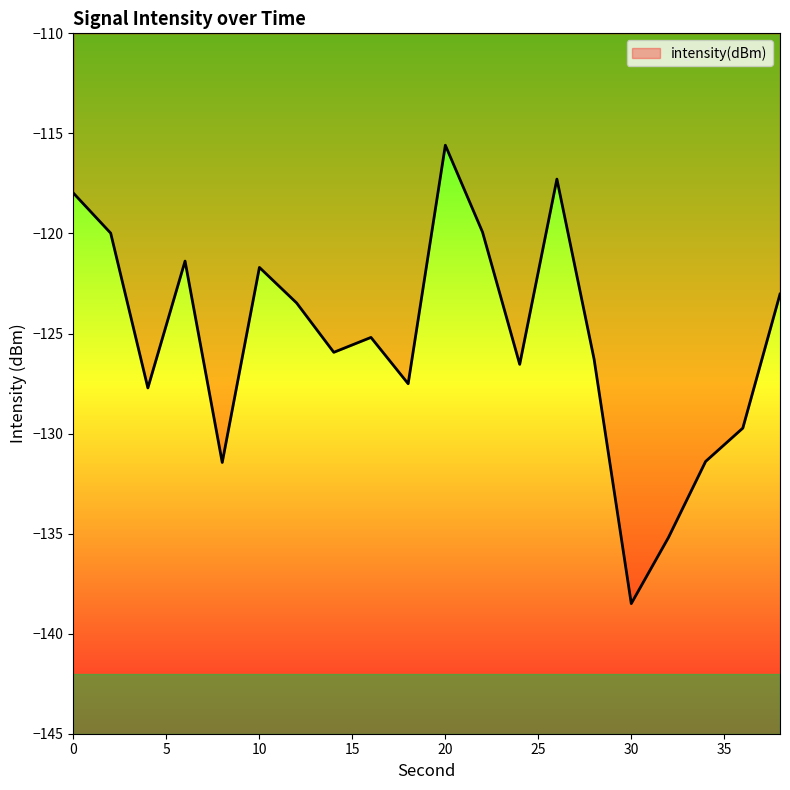

What is the sum of all values?

-2505.8